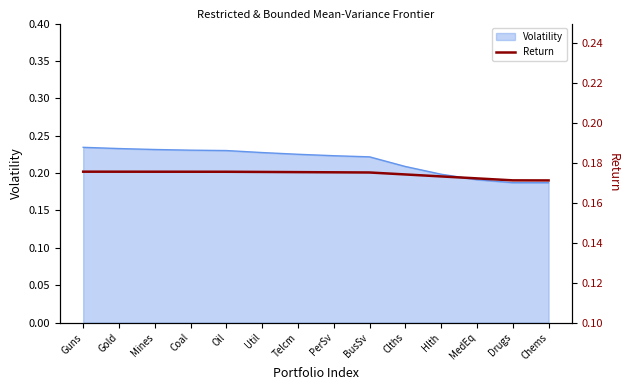

Reading right to left, list all the values displayed in this chart.

Chems=0.2	Drugs=0.2	MedEq=0.2	Hlth=0.2	Clths=0.2	BusSv=0.2	PerSv=0.2	Telcm=0.2	Util=0.2	Oil=0.2	Coal=0.2	Mines=0.2	Gold=0.2	Guns=0.2